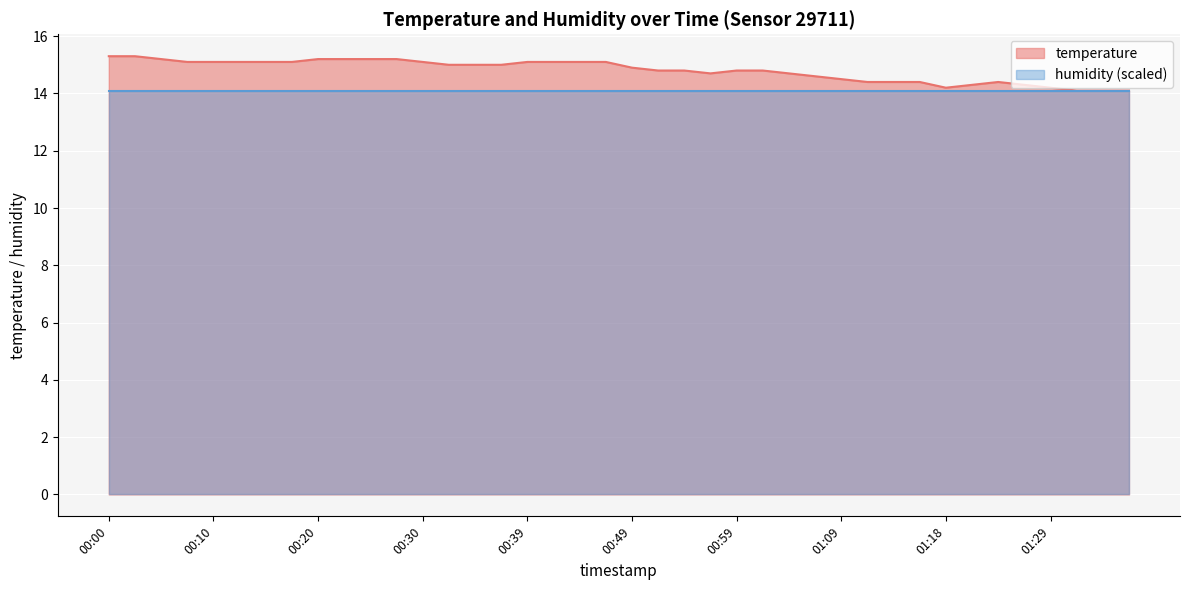

The chart shows a value of 15.0 at 00:37. True or false?

True